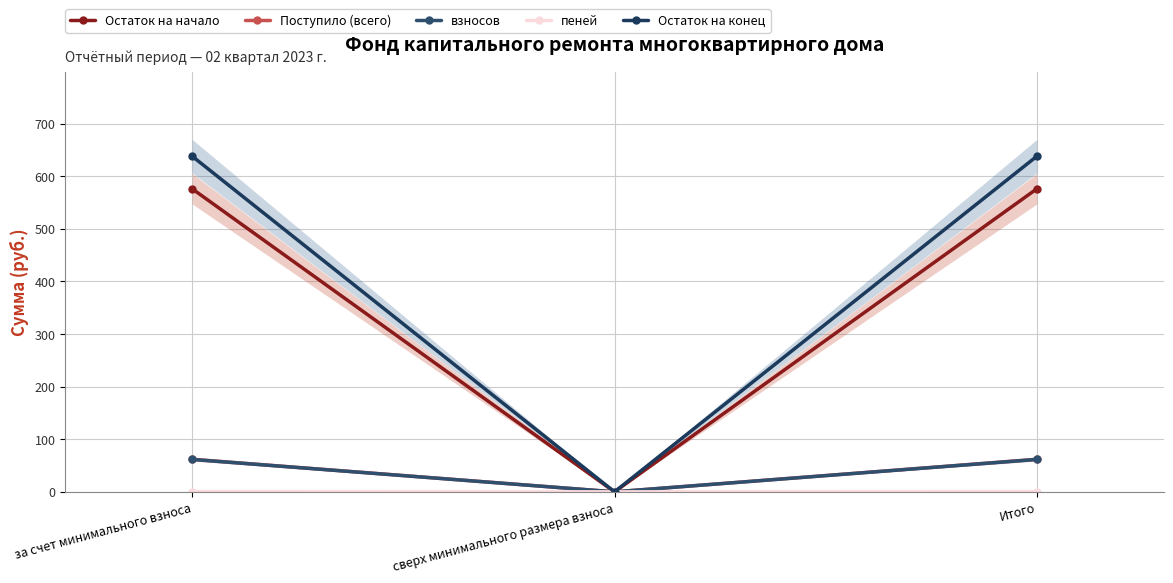

Is it true that пеней equals 0.4 at Итого?

False